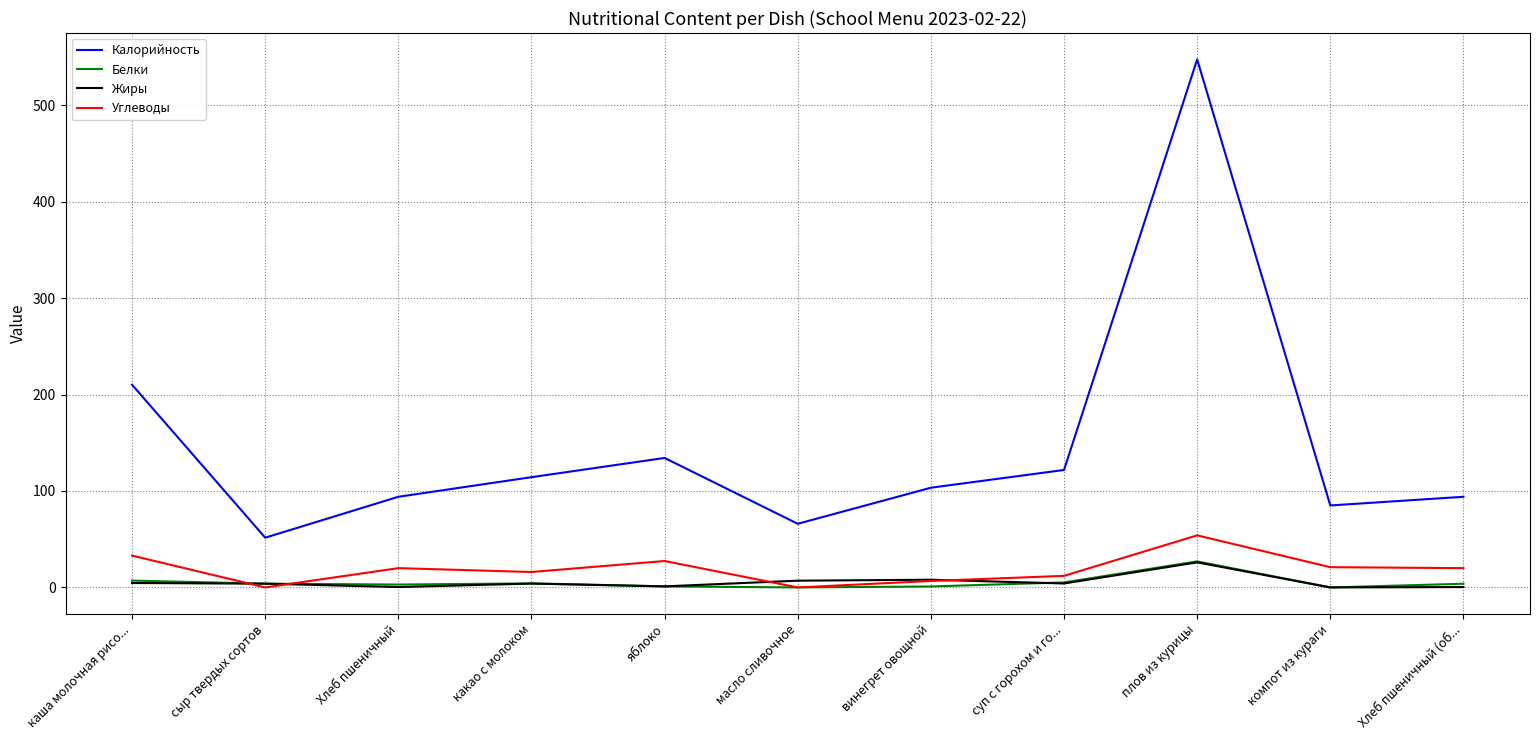

Is it true that Калорийность equals 25.2 at сыр твердых сортов?

False